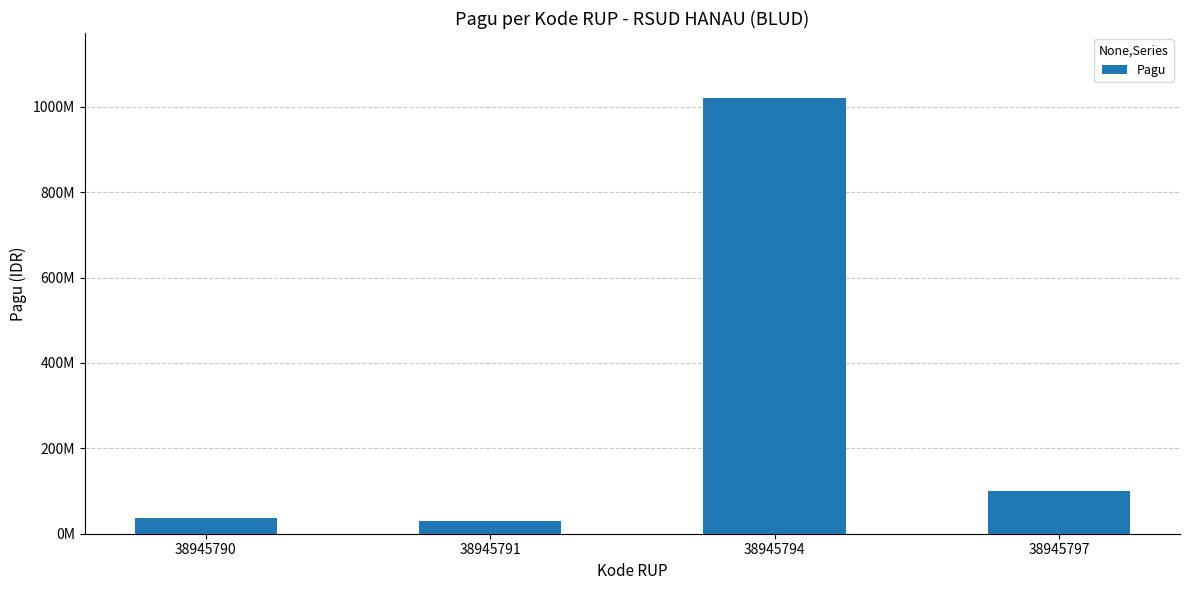

Are the bars horizontal?

No